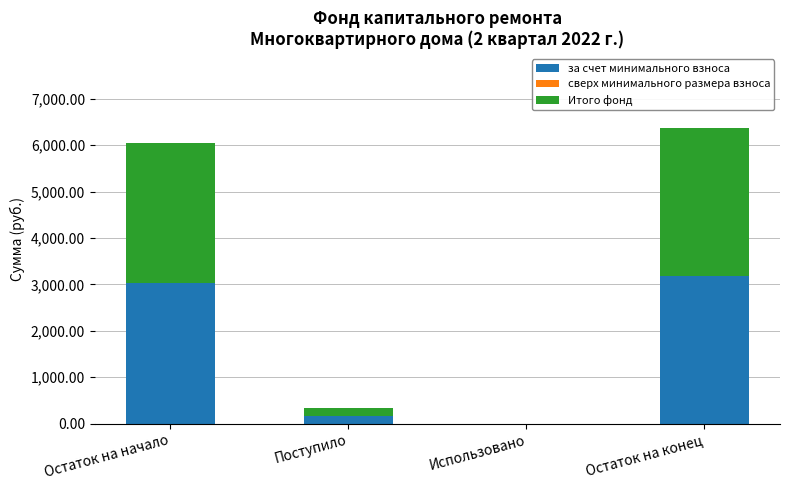

Which category has the highest value in the за счет минимального взноса series?

Остаток на конец